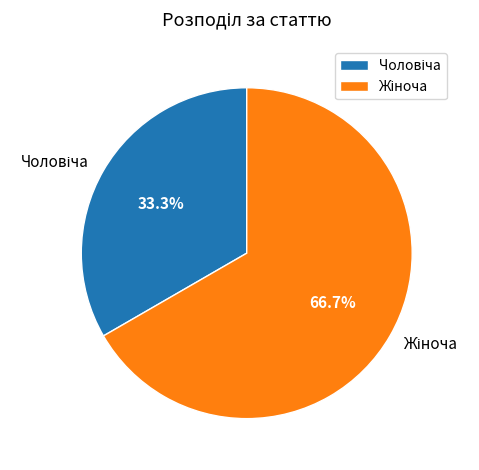

Does any single category account for the majority?

Yes